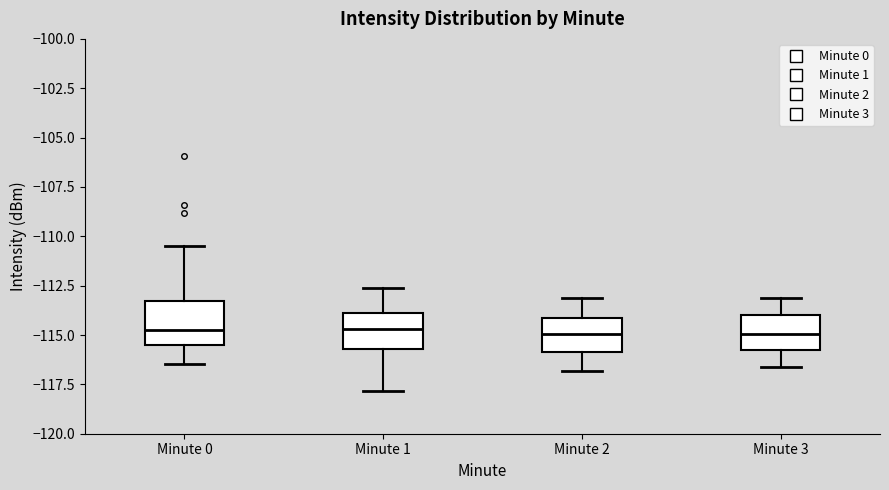

Where is the lower edge of the box for Minute 3 on the y-axis? The values are not printed on the chart, so give them approximately, as read against the axis.

-116.0